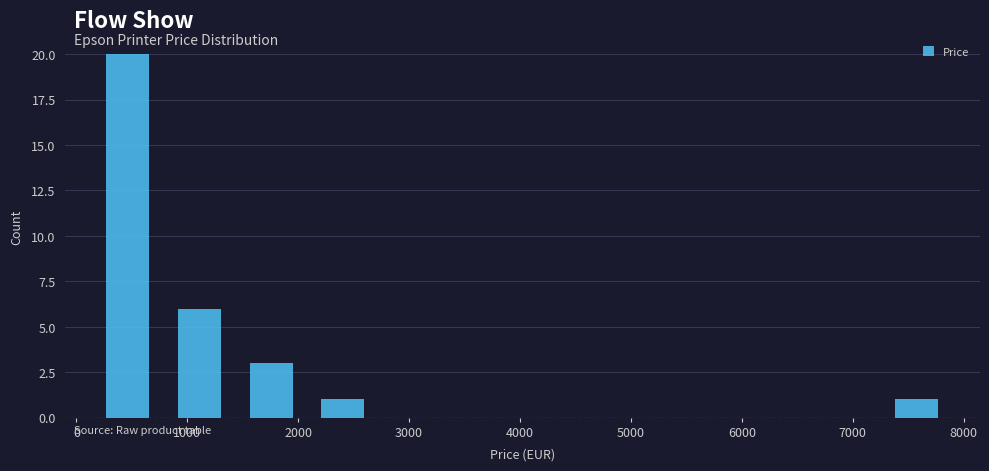

What is the height of the bar covering 2100 to 2700 on the x-axis? Neither the bar edges nor the heights are printed on the chart, so give them approximately, as read against the axes.

1